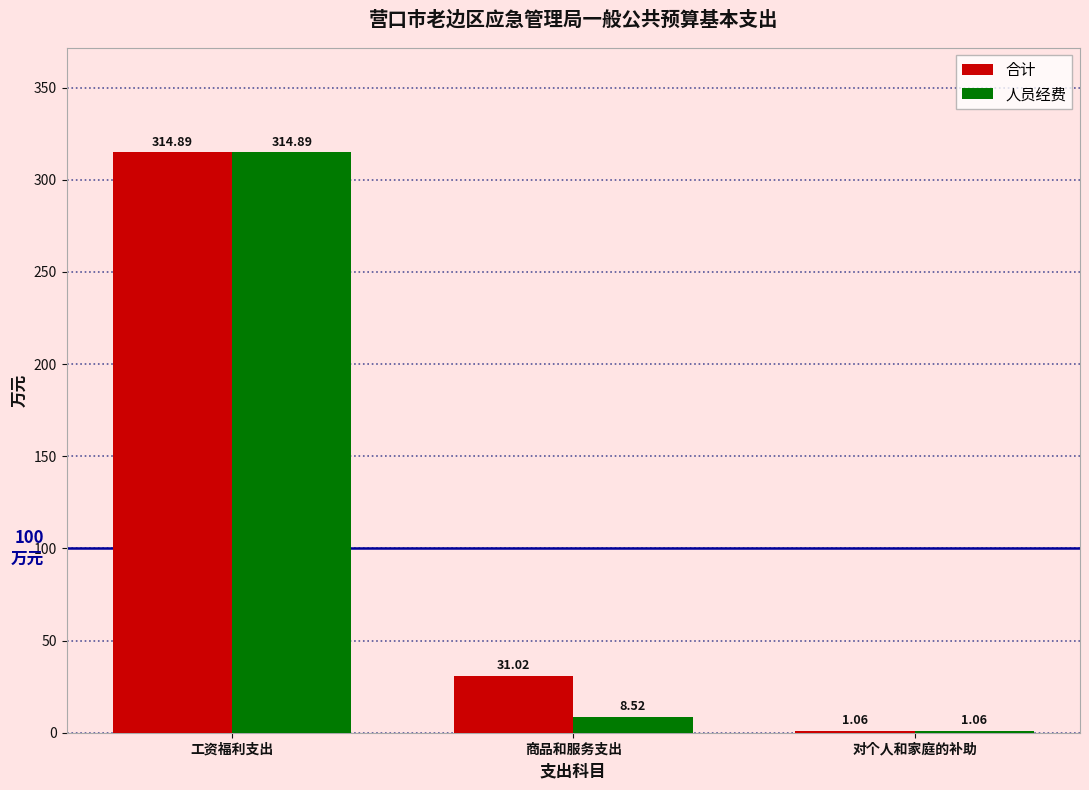

Which category has the highest value in the 人员经费 series?

工资福利支出